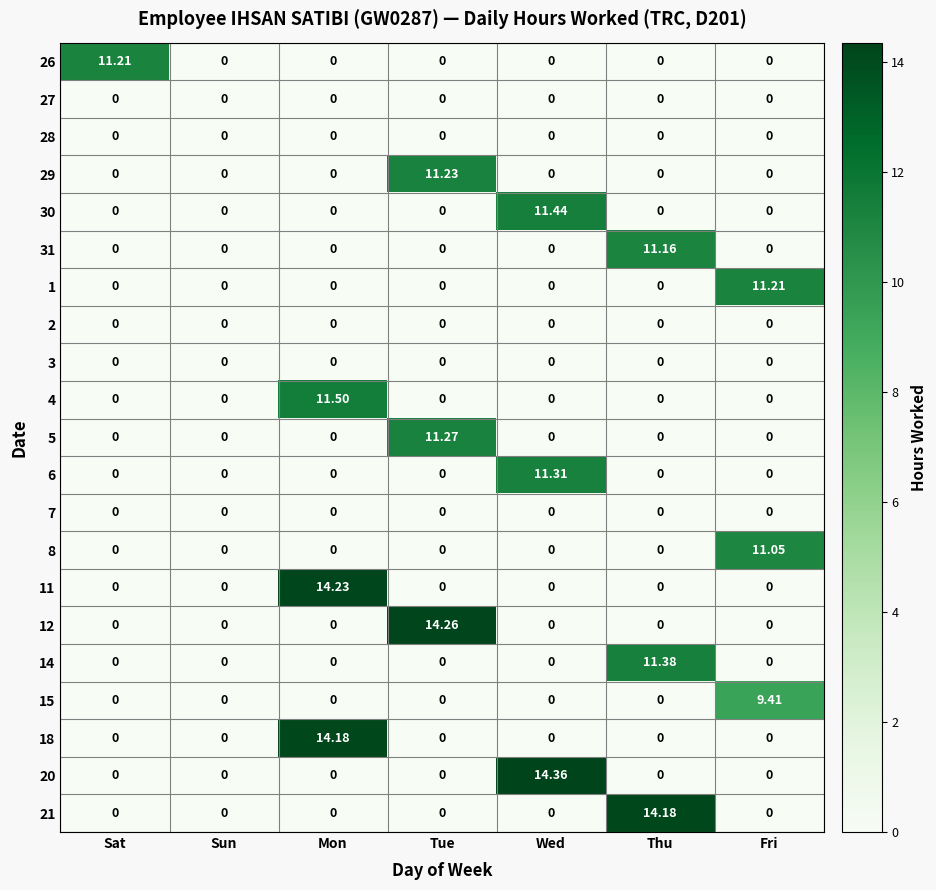

At which category does the chart reach its peak across all series?

Wed